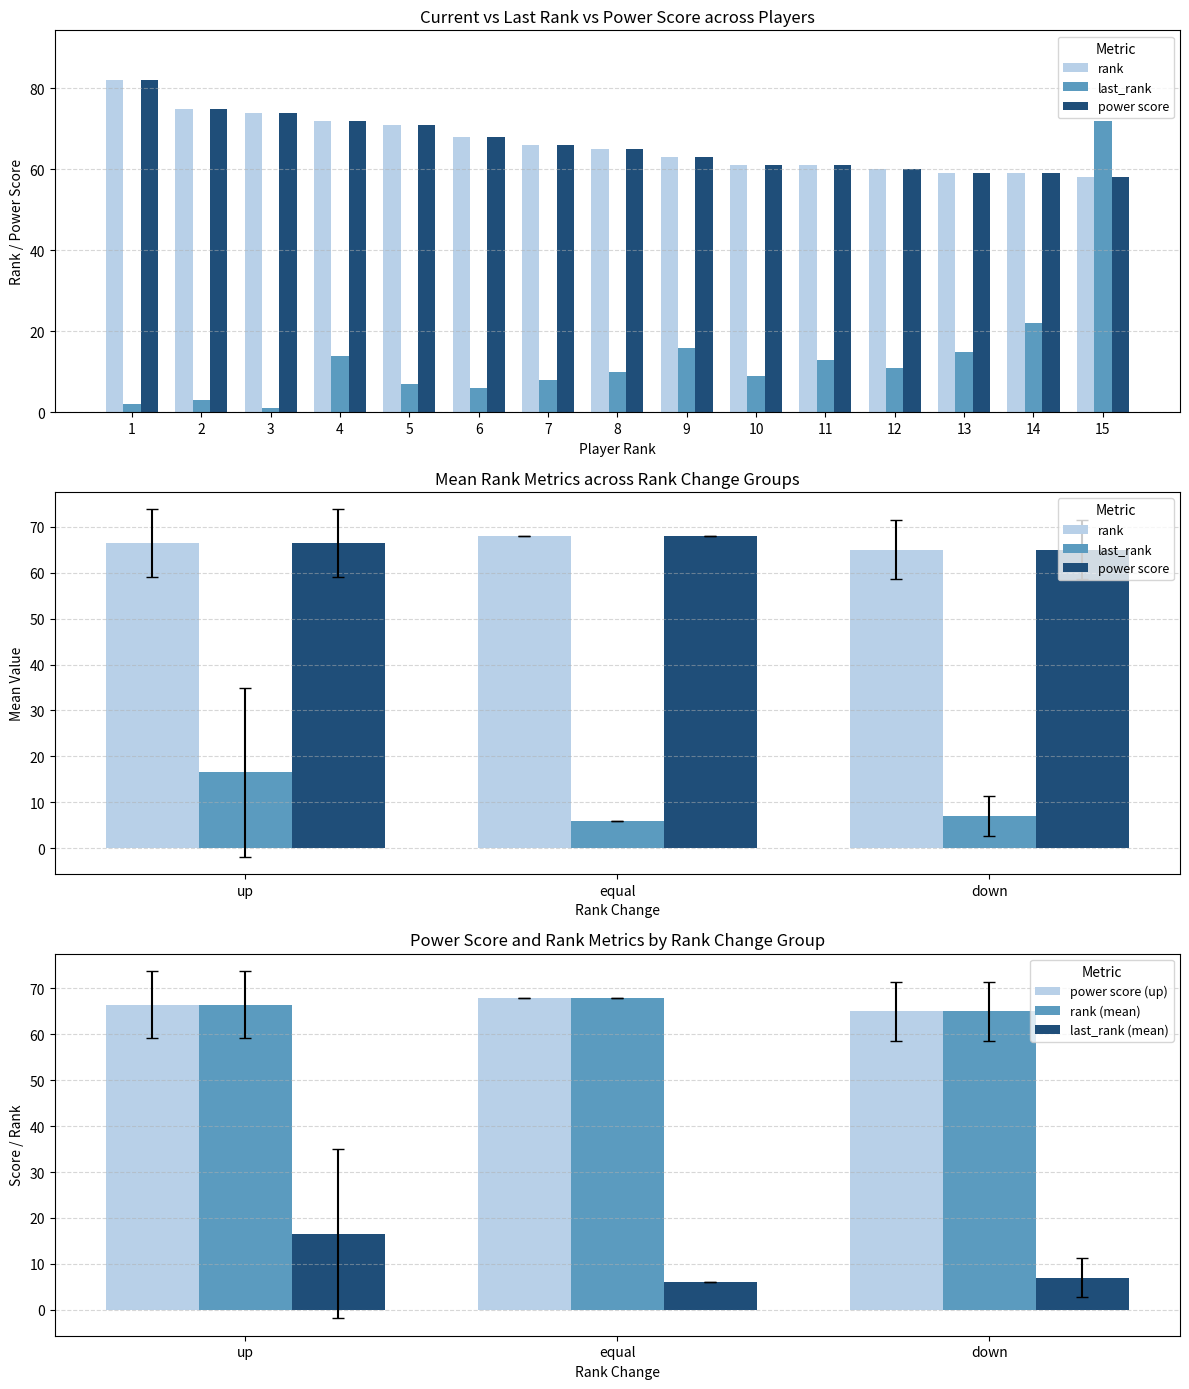

What is the difference between the maximum and minimum values in the last_rank series?

10.5